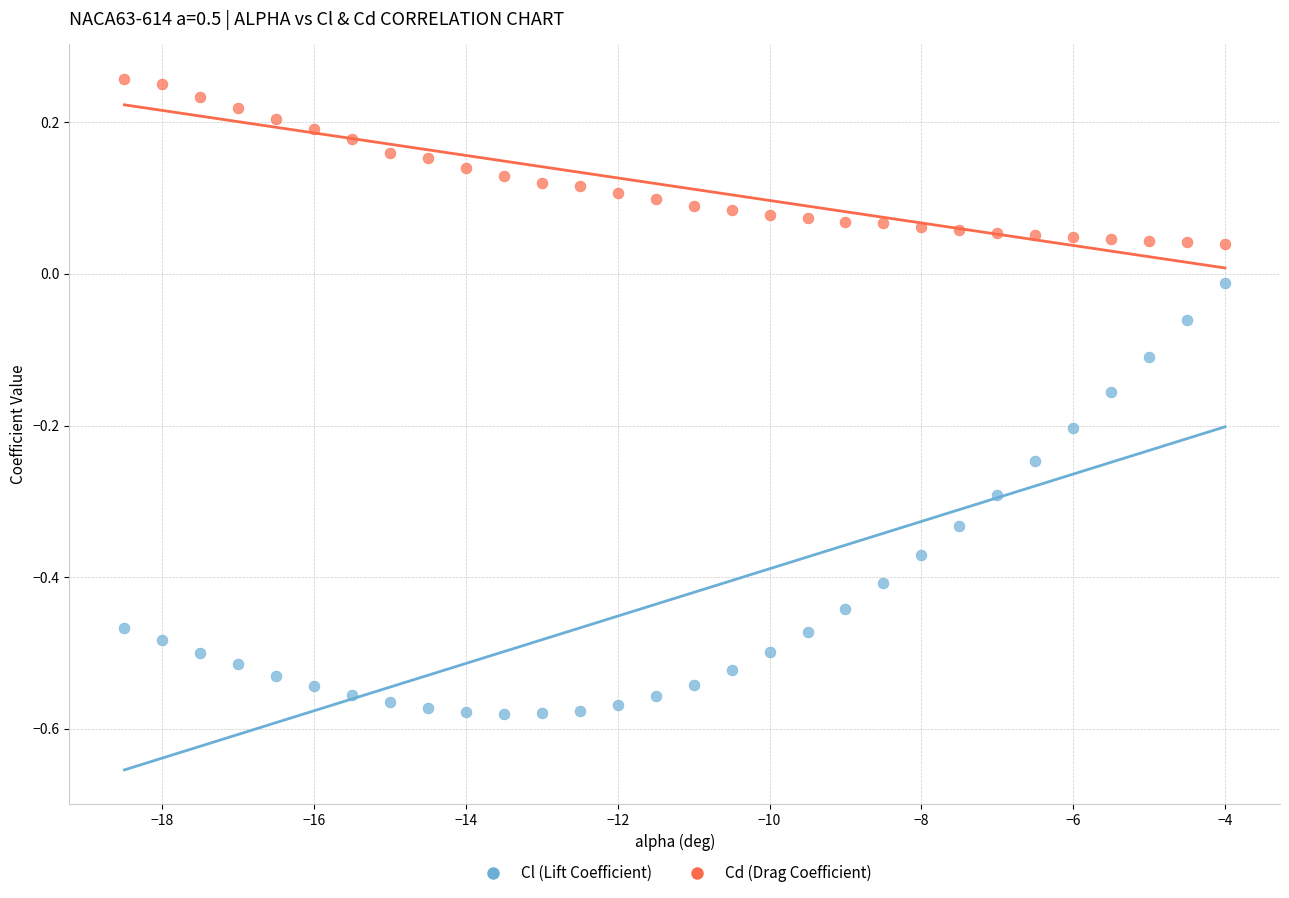

Across all data points, what is the range of X values (max minus min)?

14.5